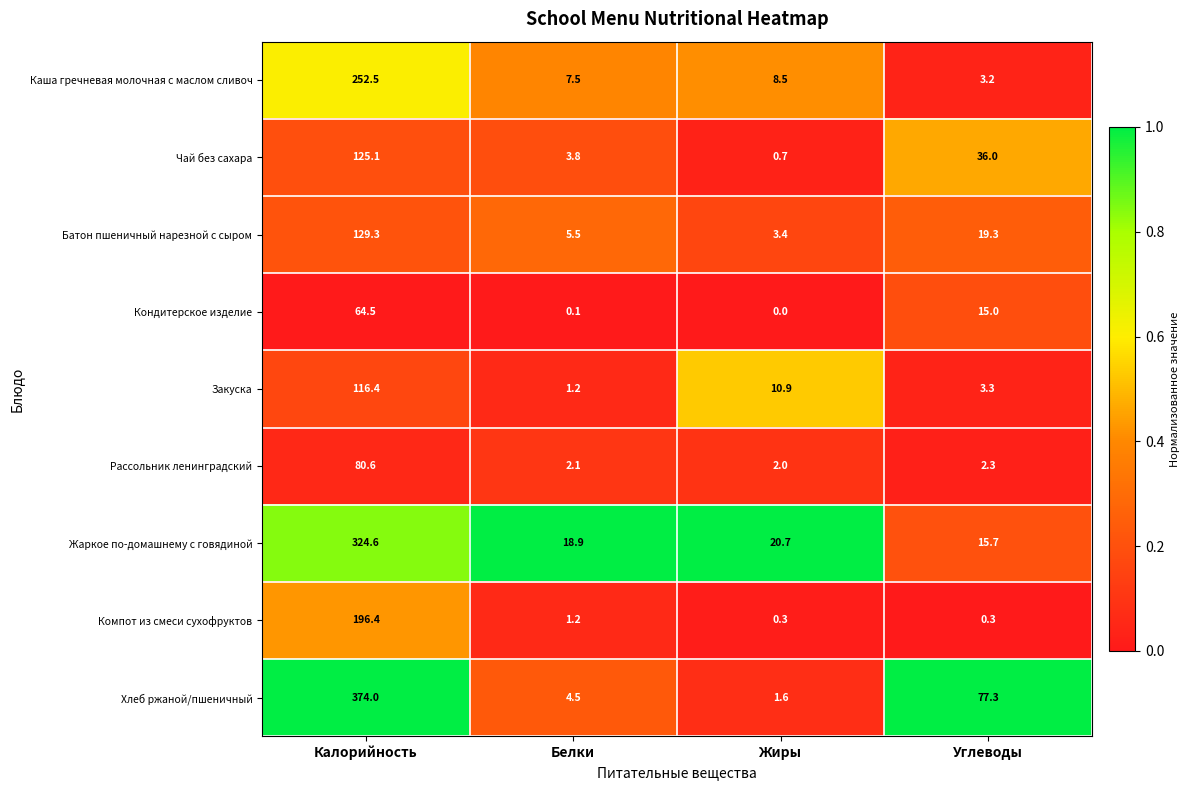

How many distinct data groups are displayed?

9